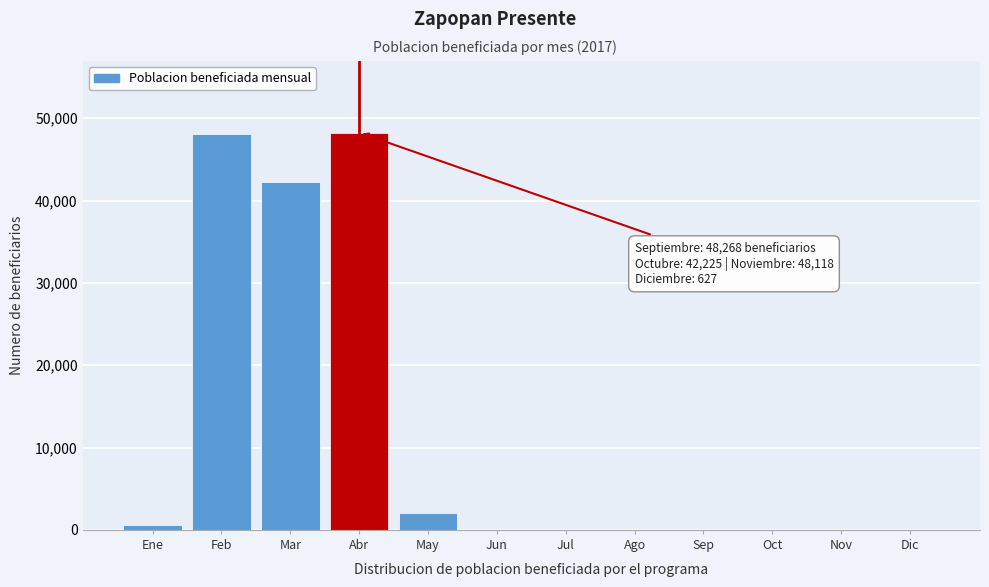

What is the maximum value shown in the chart?

48268